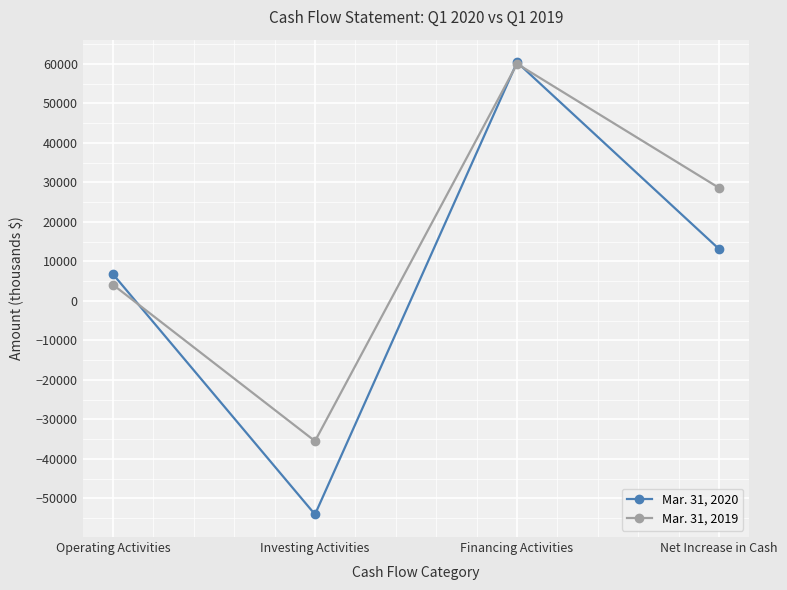

Does the chart have visible grid lines?

Yes